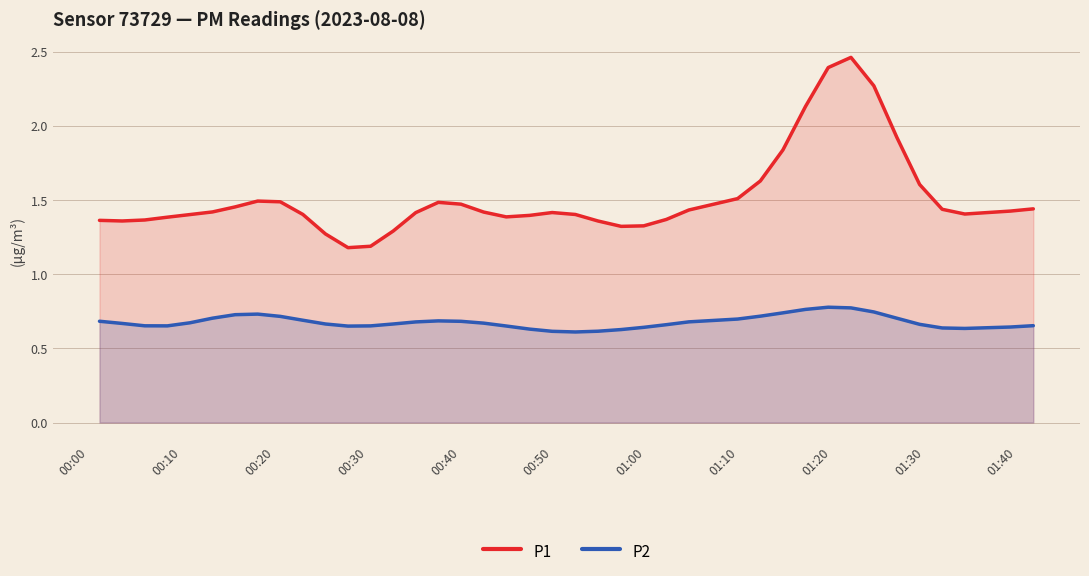

What is the value of the P2 point at the 27th from the left?

0.7